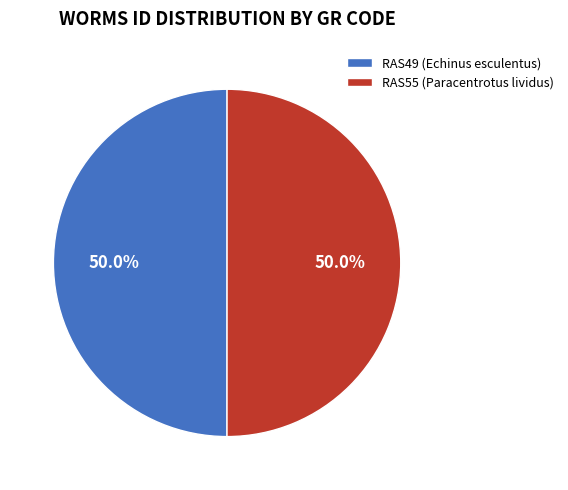

To the nearest percent, what portion does RAS55 (Paracentrotus lividus) represent?

50%